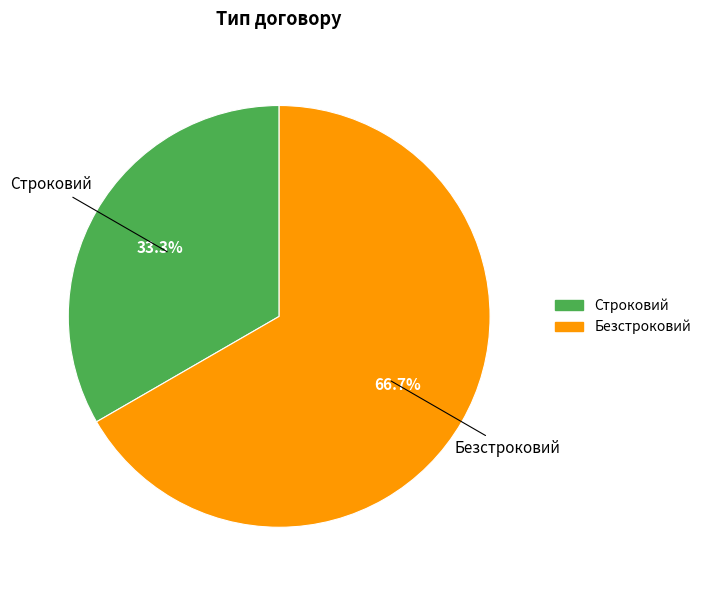

Between Безстроковий and Строковий, which is larger?

Безстроковий